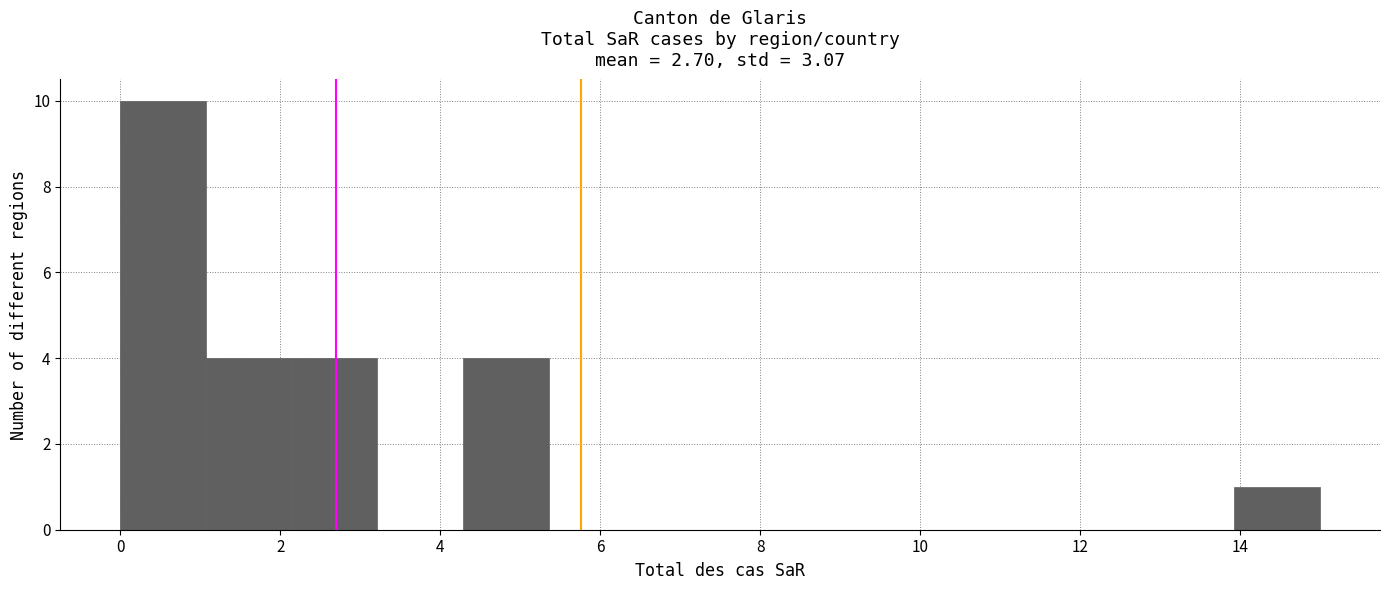

Reading left to right, list every bar in this chart as the range it spans on the x-axis followed by its height. Neither the bar edges nor the heights are printed on the chart, so give them approximately, as read against the axes.

0.0 to 1.0: 10
1.0 to 2.2: 4
2.2 to 3.2: 4
3.2 to 4.2: 0
4.2 to 5.4: 4
5.4 to 6.4: 0
6.4 to 7.6: 0
7.6 to 8.6: 0
8.6 to 9.6: 0
9.6 to 10.8: 0
10.8 to 11.8: 0
11.8 to 12.8: 0
12.8 to 14.0: 0
14.0 to 15.0: 1